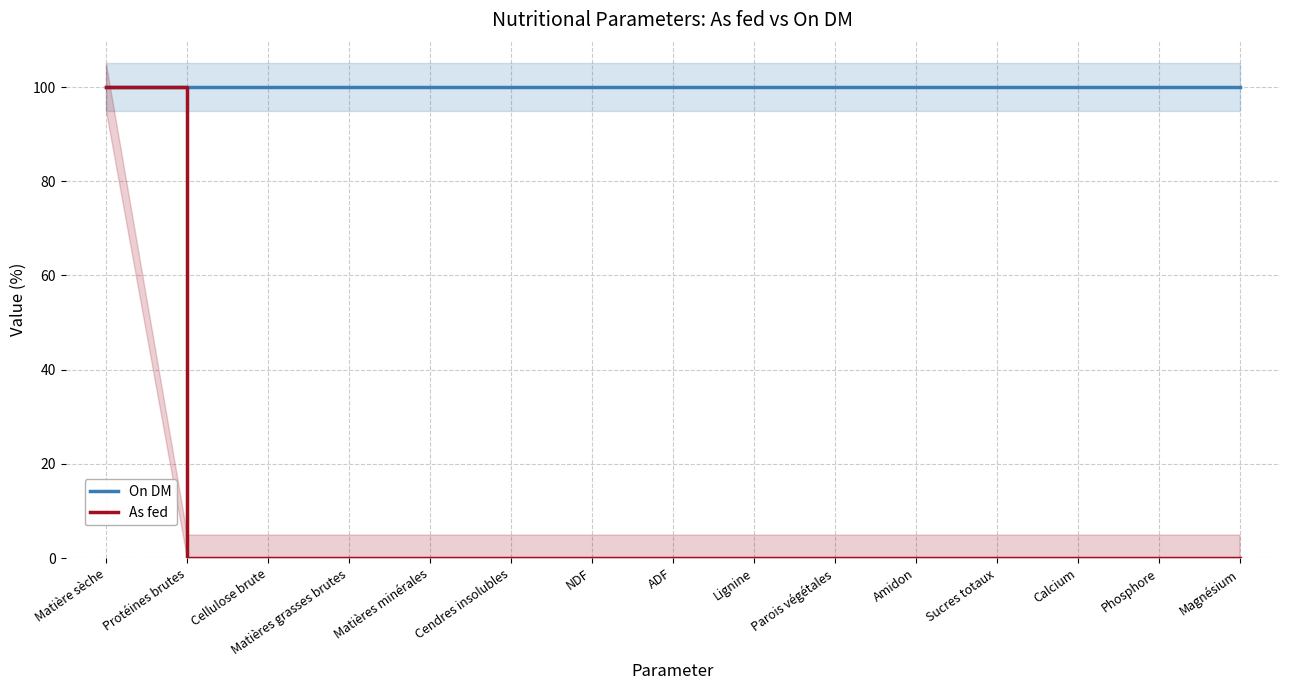

Is this an area chart (filled region under the line)?

No